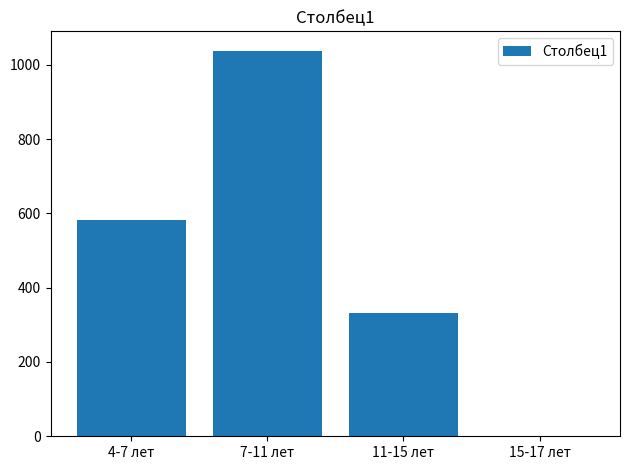

Where is the data nearest to the value 519?

4-7 лет